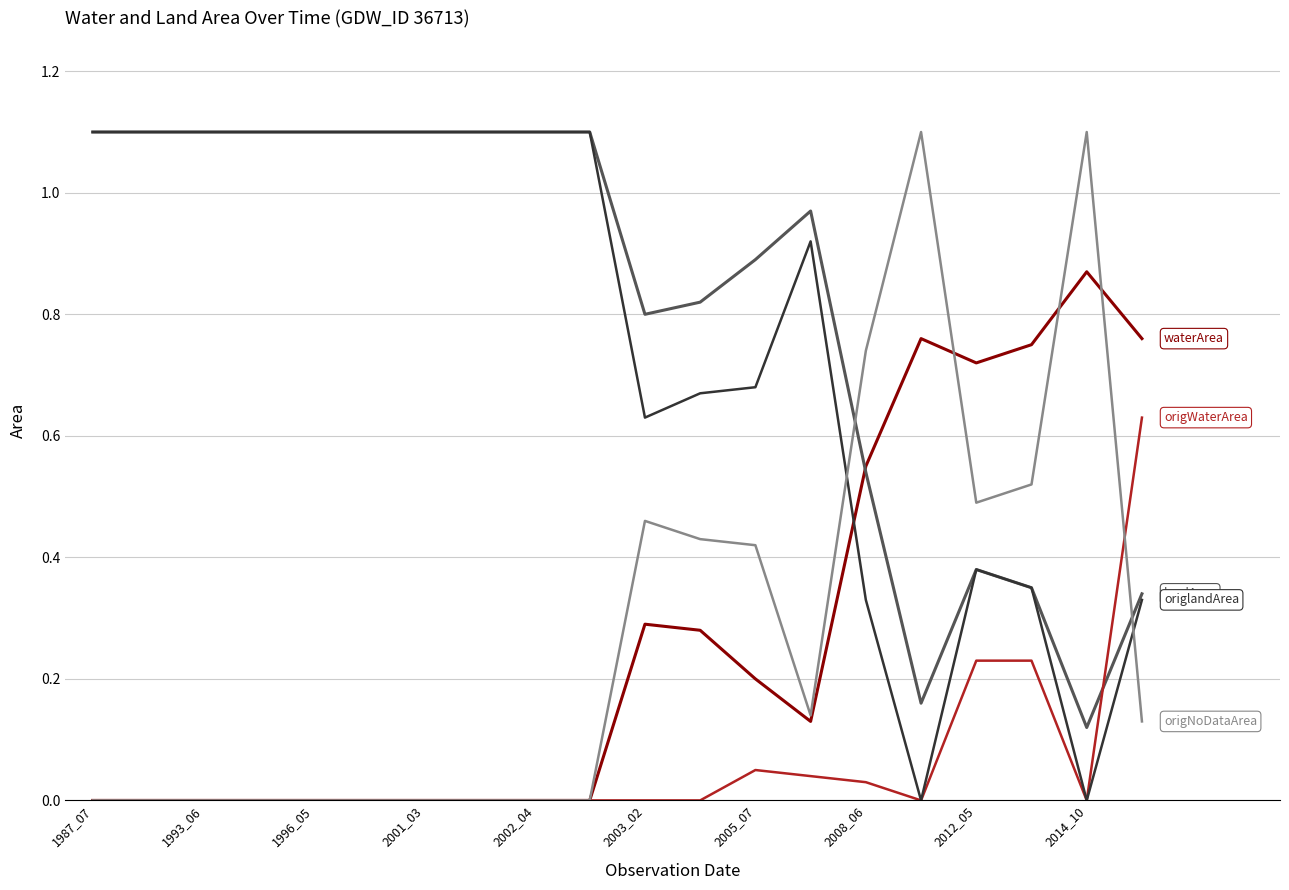

How many lines are shown in the chart?

5